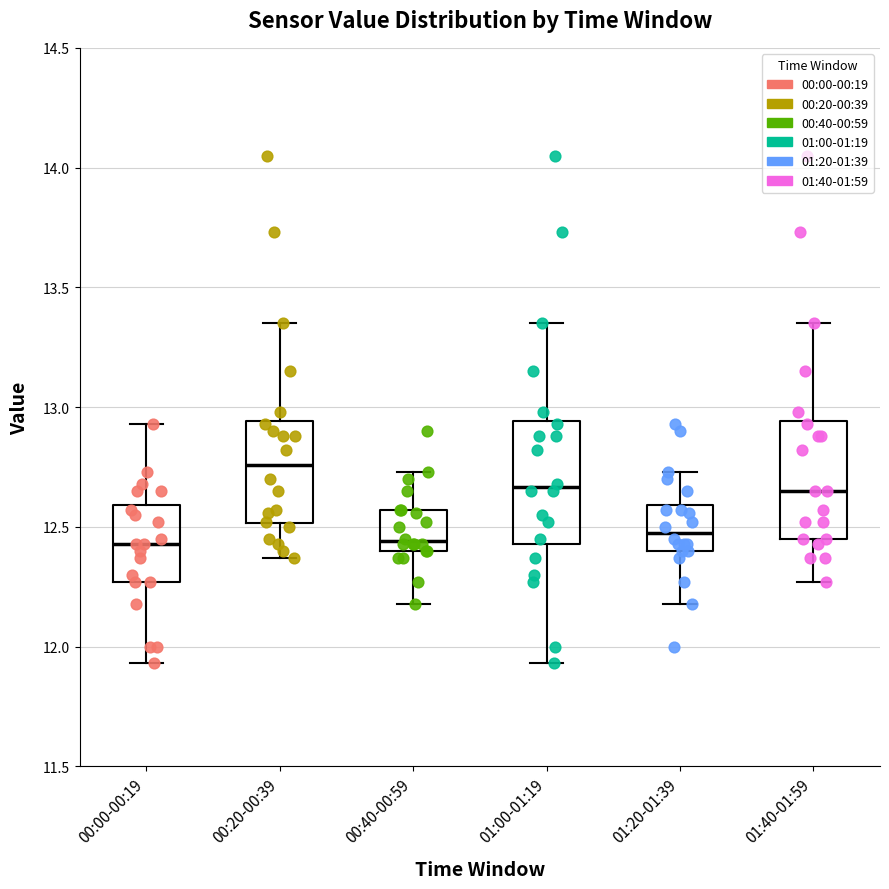

Reading left to right, read every box against the y-axis: the position of its median line, the range the box covers, and the ends of its whiskers. The values are not printed on the chart, so give them approximately, as read against the axis.

00:00-00:19: median 12.45, box 12.25 to 12.60, whiskers 11.95 to 12.95
00:20-00:39: median 12.75, box 12.50 to 12.95, whiskers 12.35 to 13.35
00:40-00:59: median 12.45, box 12.40 to 12.55, whiskers 12.20 to 12.75
01:00-01:19: median 12.65, box 12.45 to 12.95, whiskers 11.95 to 13.35
01:20-01:39: median 12.50, box 12.40 to 12.60, whiskers 12.20 to 12.75
01:40-01:59: median 12.65, box 12.45 to 12.95, whiskers 12.25 to 13.35